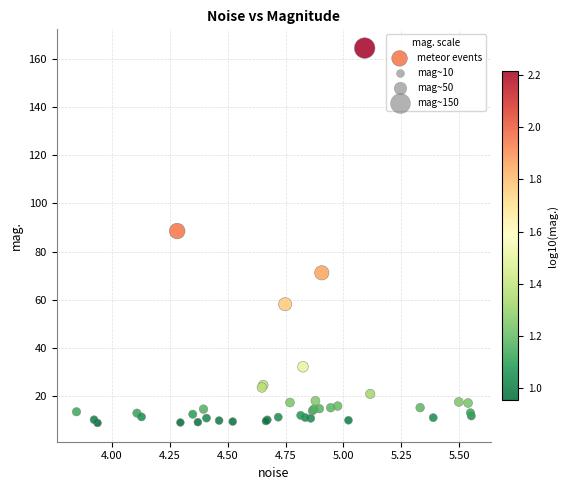

What Y value in the scatter plot is closest to 86?

88.6